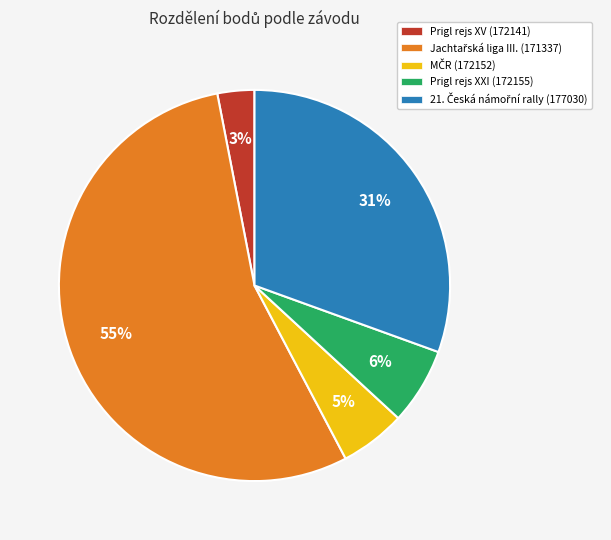

Between Prigl rejs XV (172141) and Prigl rejs XXI (172155), which is larger?

Prigl rejs XXI (172155)